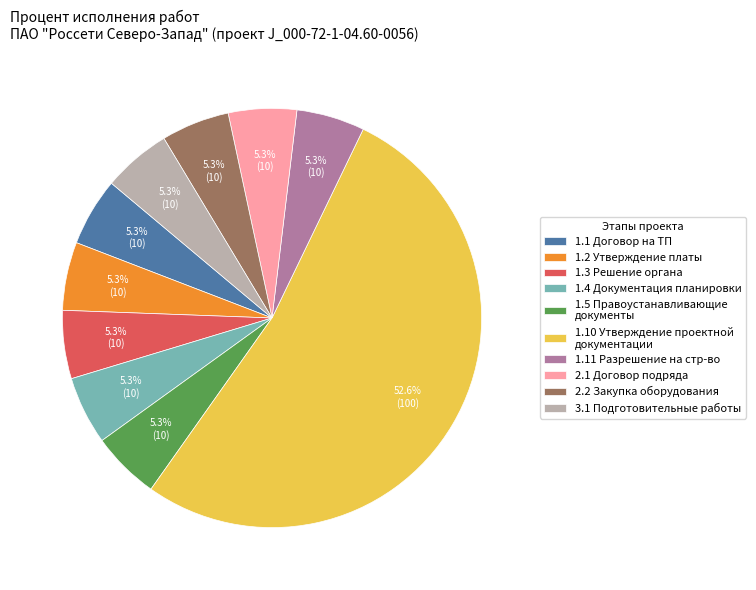

What is the largest slice in the pie chart?

1.10 Утверждение проектной документации